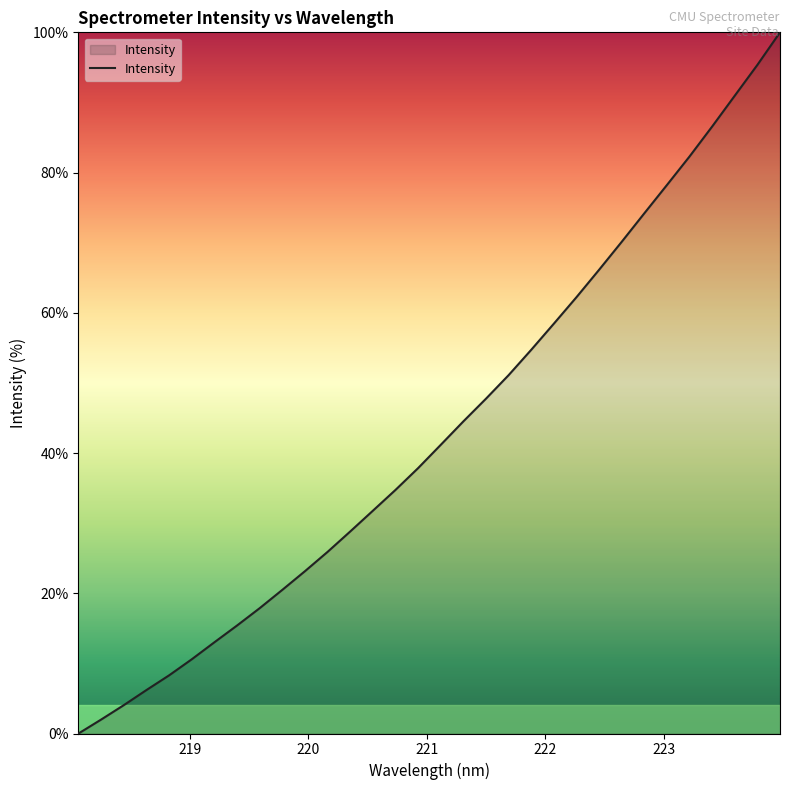

What is the maximum value shown in the chart?

100.0